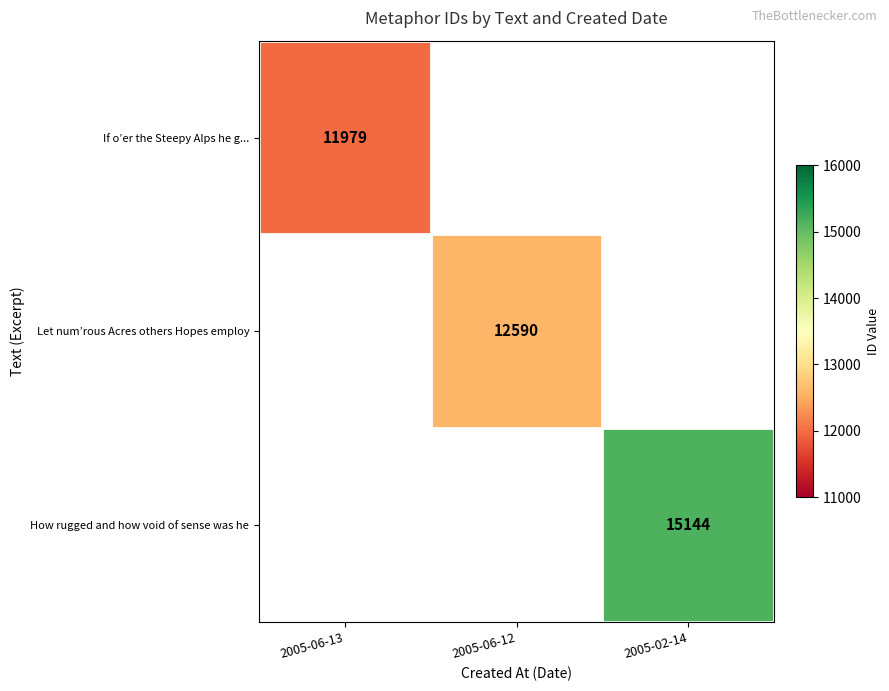

True or false: If o’er the Steepy Alps he g... has a value of 6850 at 2005-06-13.

False